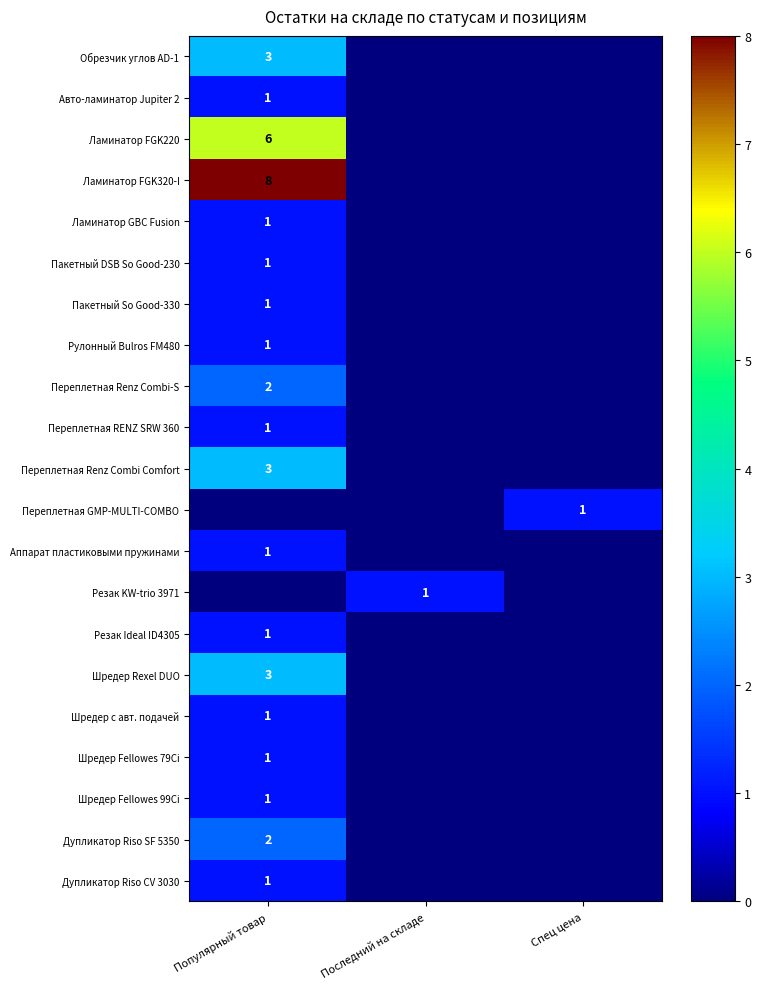

At which category is the sum across all series the highest?

Популярный товар